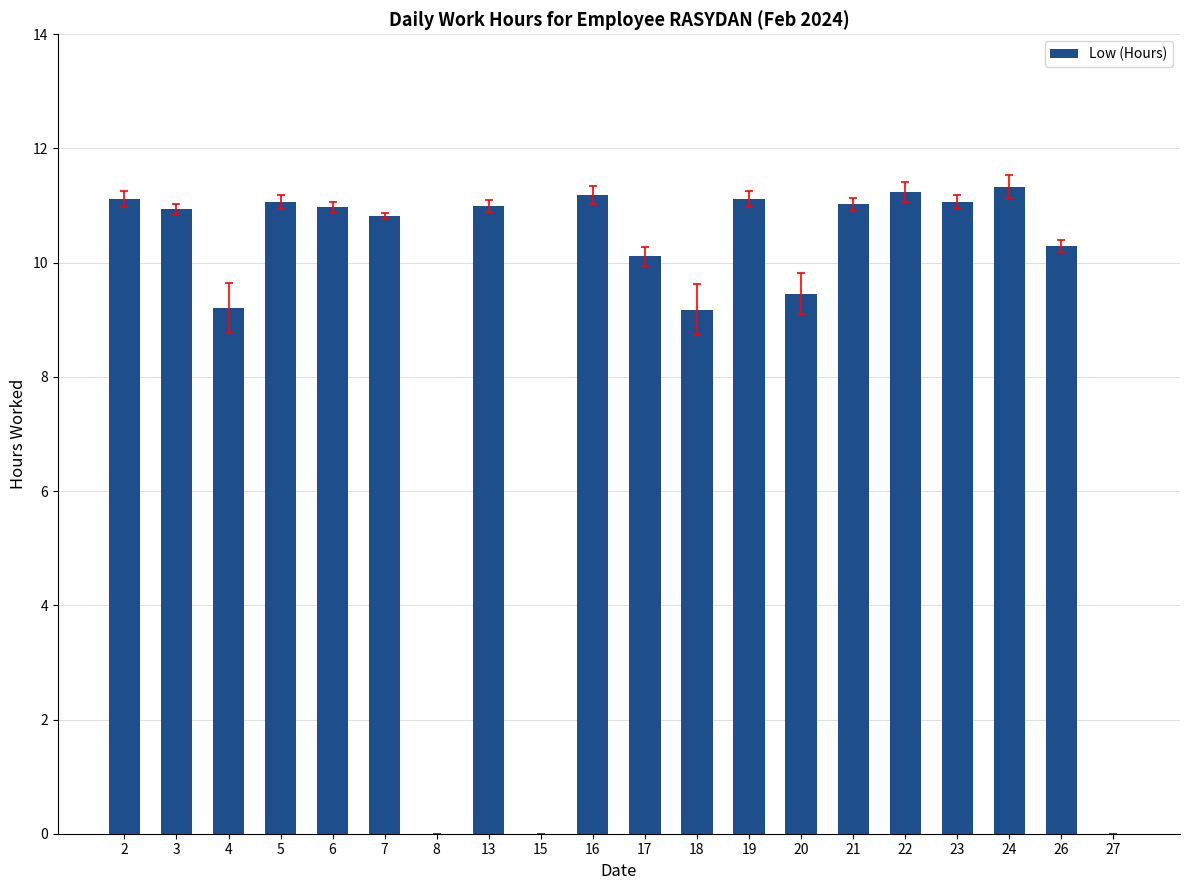

What is the sum of all values?

181.1